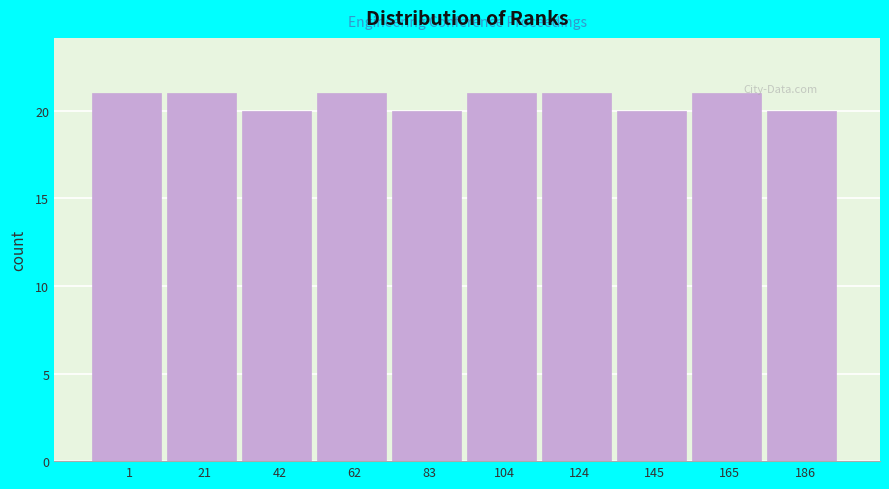

Reading left to right, what are all the values shown in this chart?

1=21	21=21	42=20	62=21	83=20	104=21	124=21	145=20	165=21	186=20